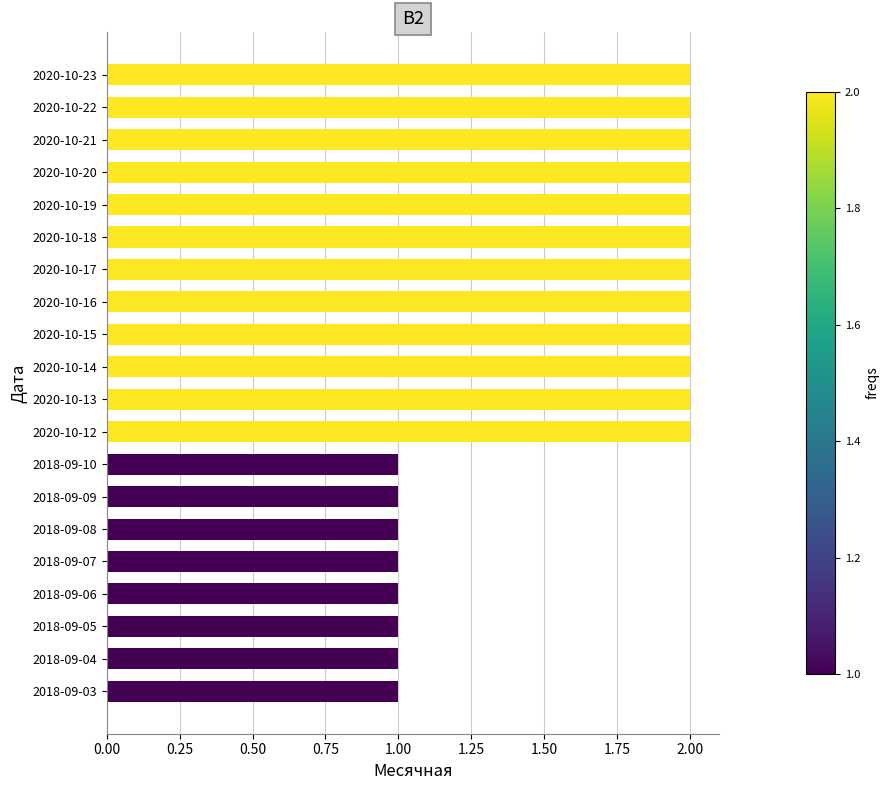

Reading bottom to top, transcribe all the data shown in this chart.

1	1	1	1	1	1	1	1	2	2	2	2	2	2	2	2	2	2	2	2